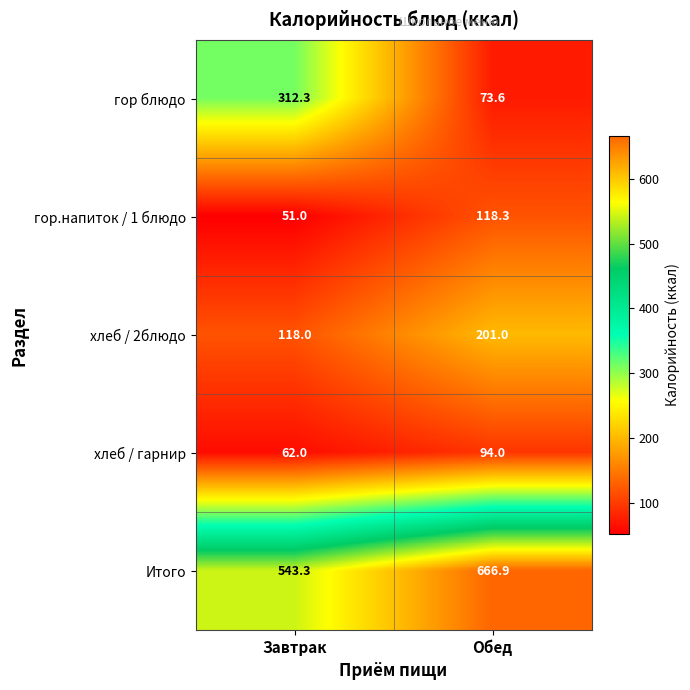

Is it true that хлеб / 2блюдо equals 118.0 at Завтрак?

True